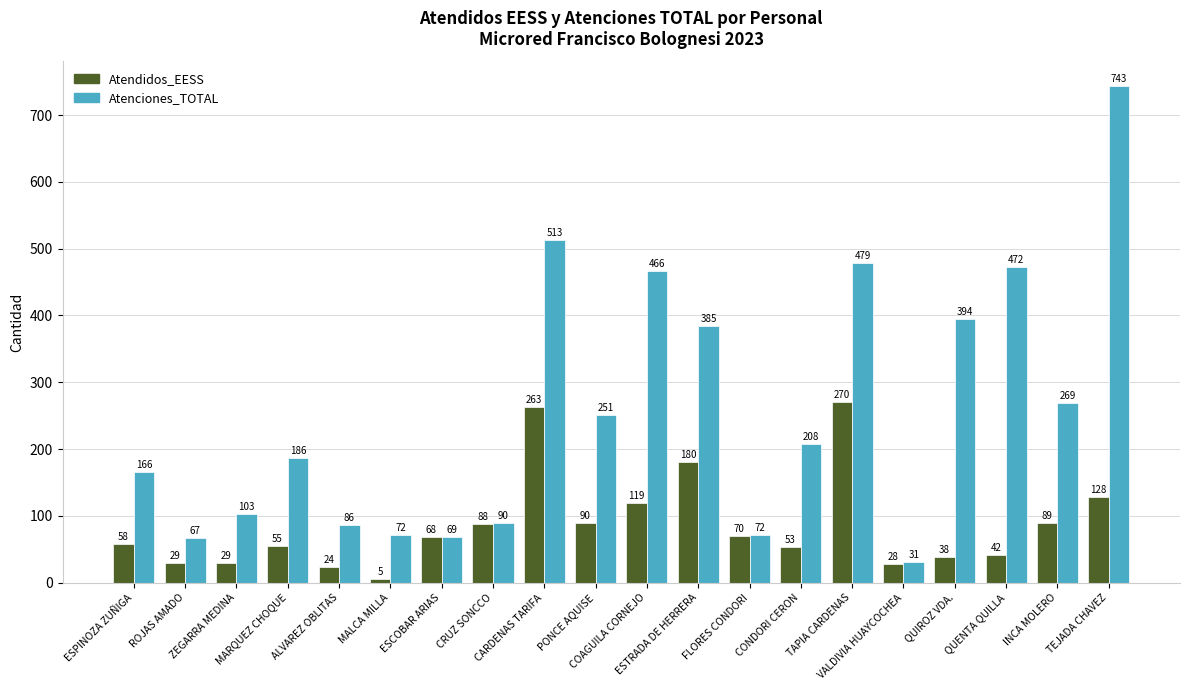

At which category is the sum across all series the highest?

TEJADA CHAVEZ